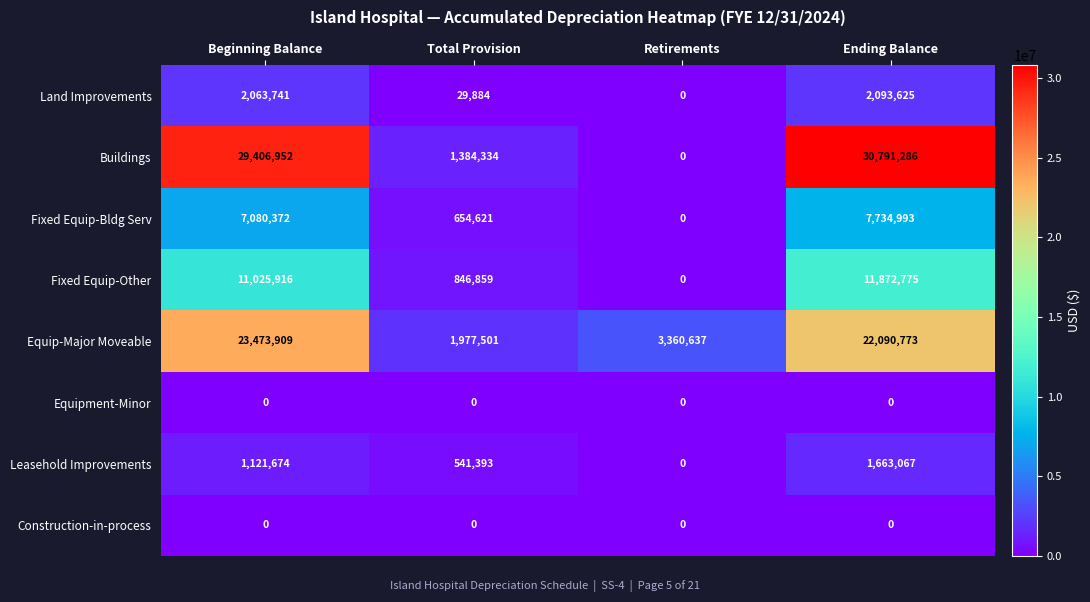

Between Beginning Balance and Ending Balance, which series saw the biggest shift?

Buildings